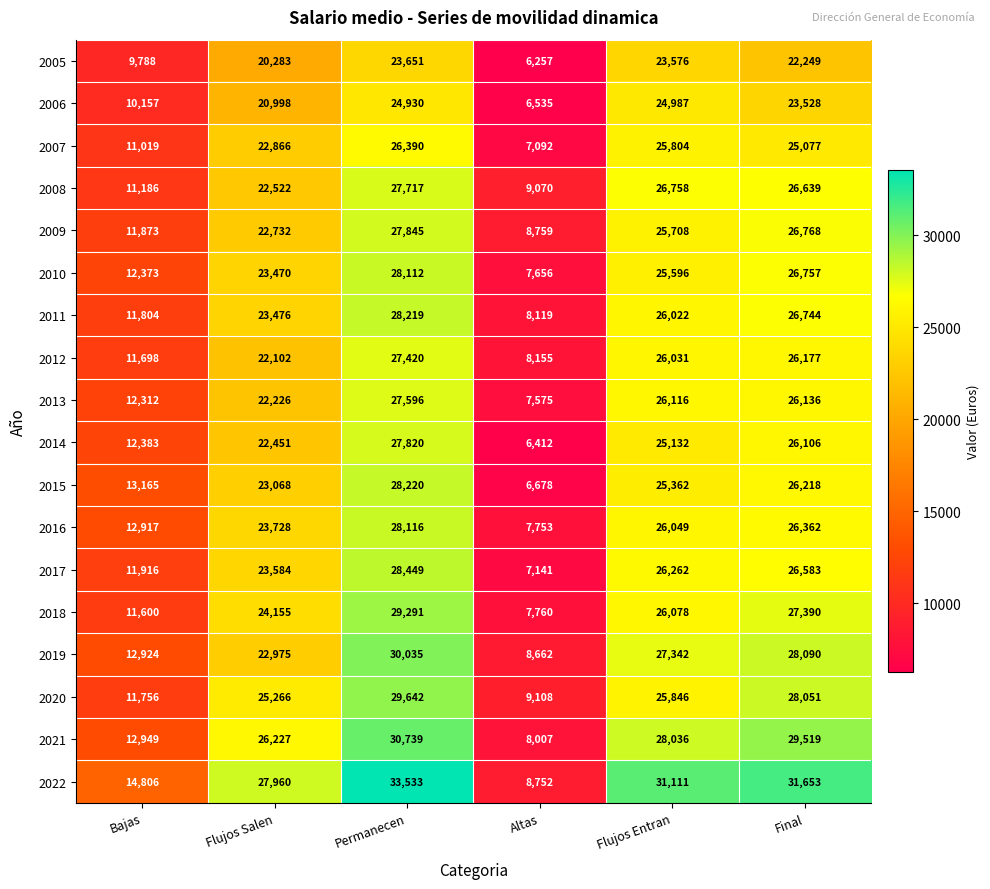

What is the difference between the second highest and minimum values in the 2014 series?

19694